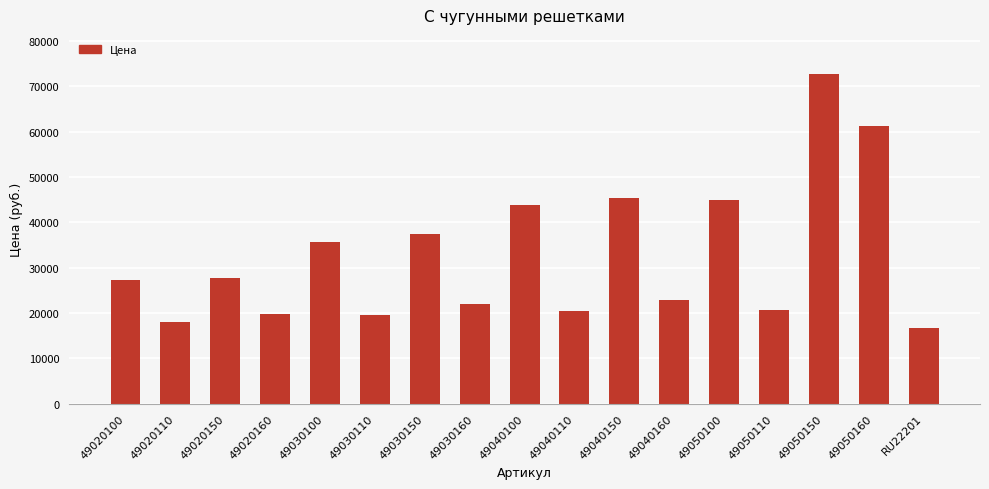

True or false: the data shows 27804 at 49020150.

True